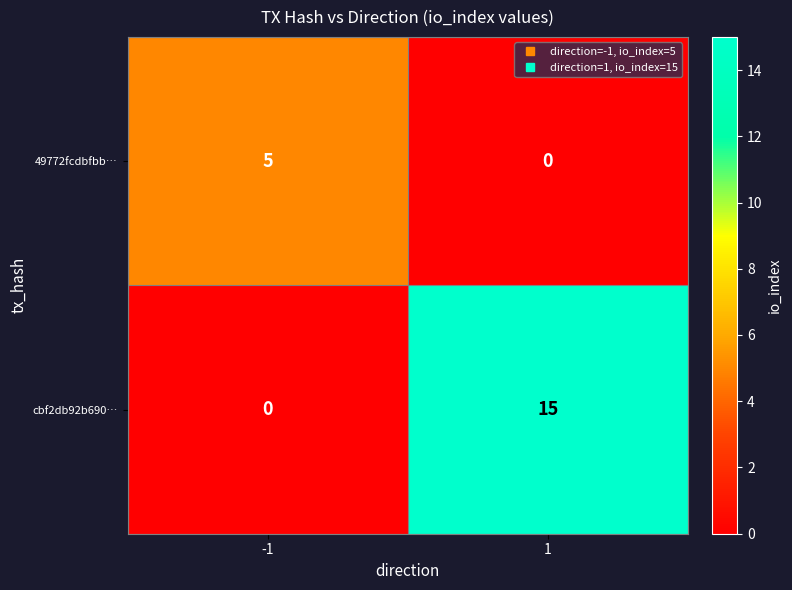

What is the total value across all series at -1?

5